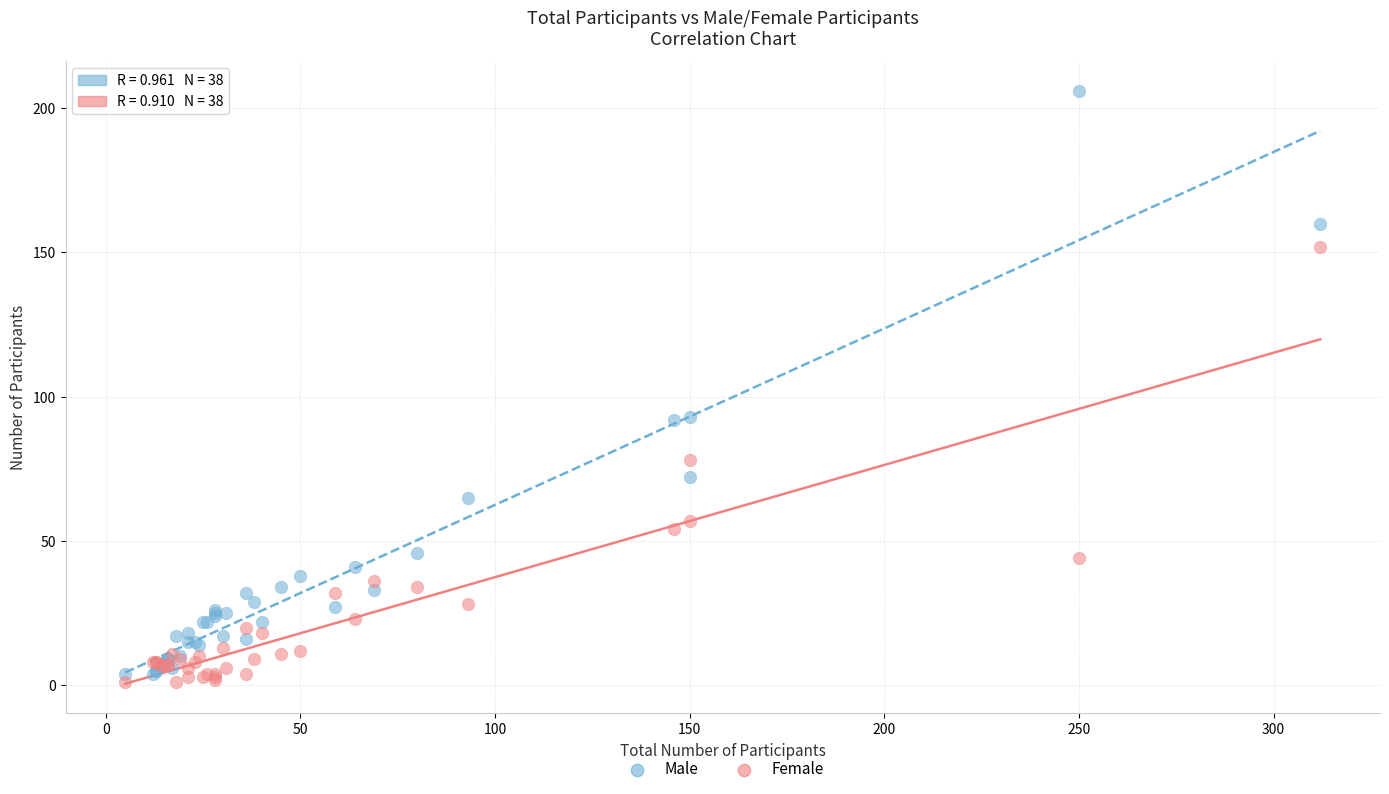

Which series has the largest Y range (max minus min)?

Male